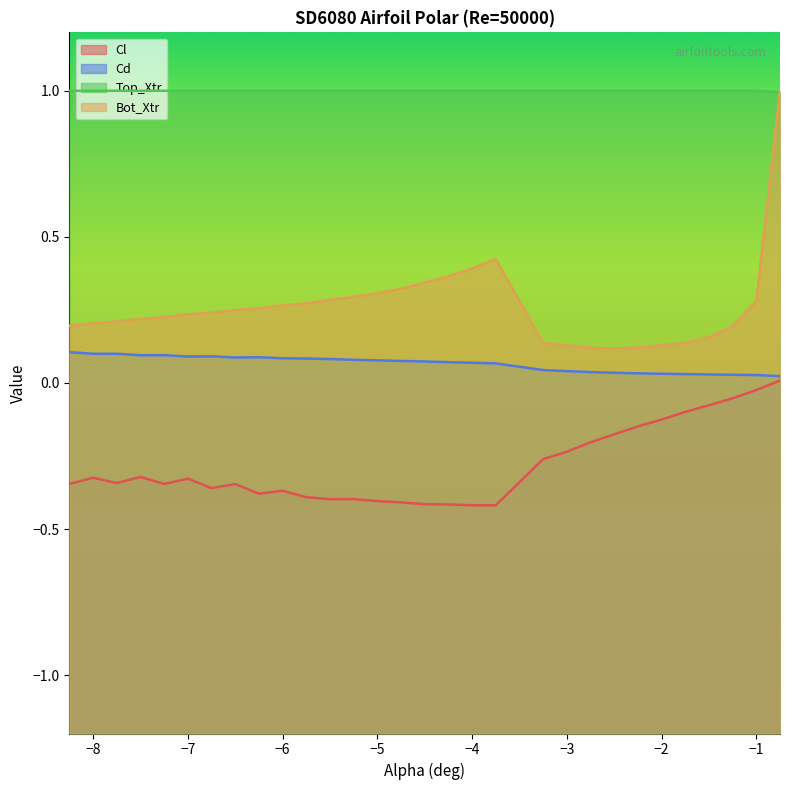

The Bot_Xtr series shows 0.2 at −8. True or false?

True